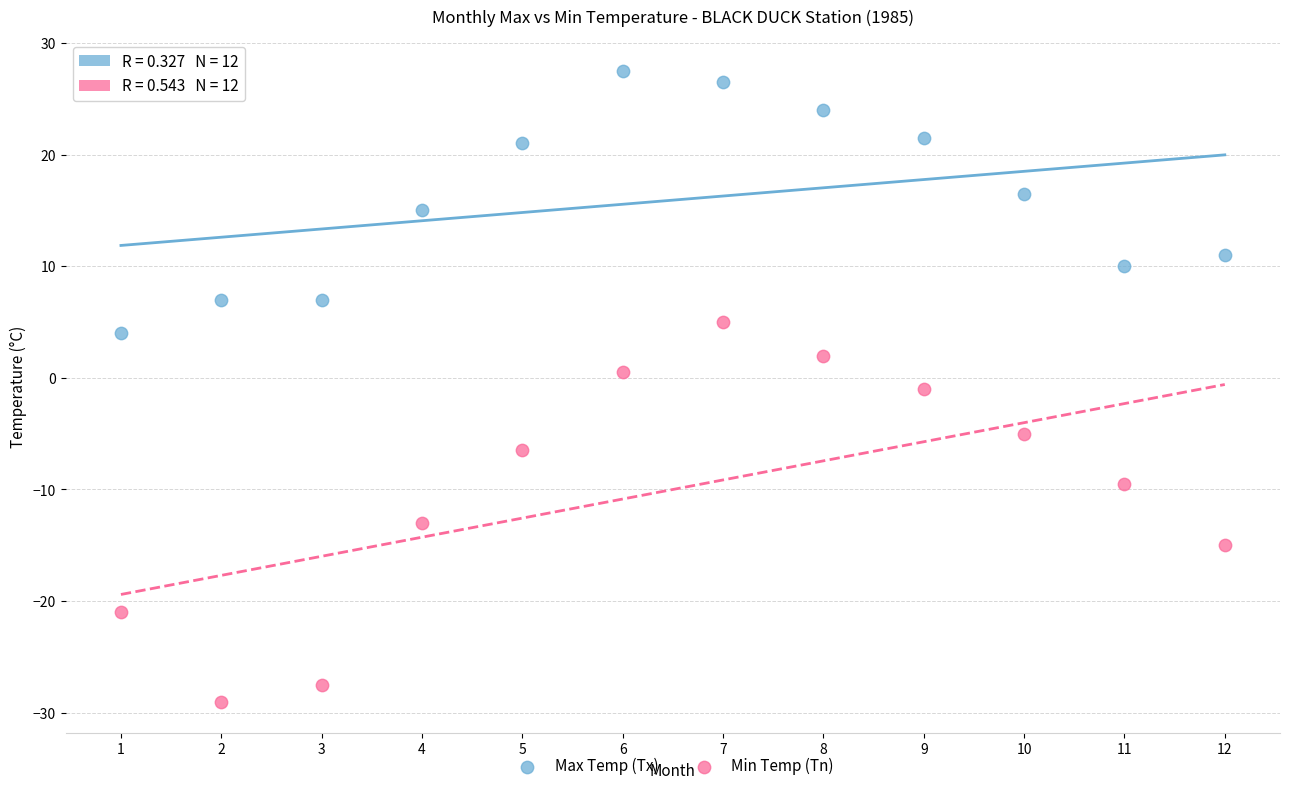

Across all data points, what is the range of Y values (max minus min)?

56.5